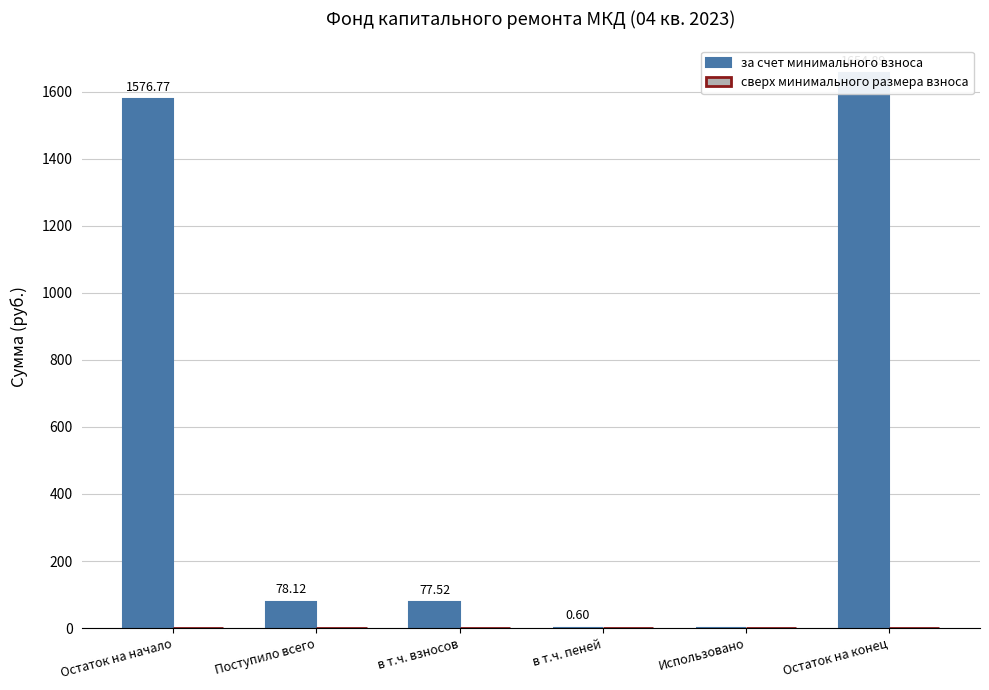

What is the average value of the за счет минимального взноса series?

564.6